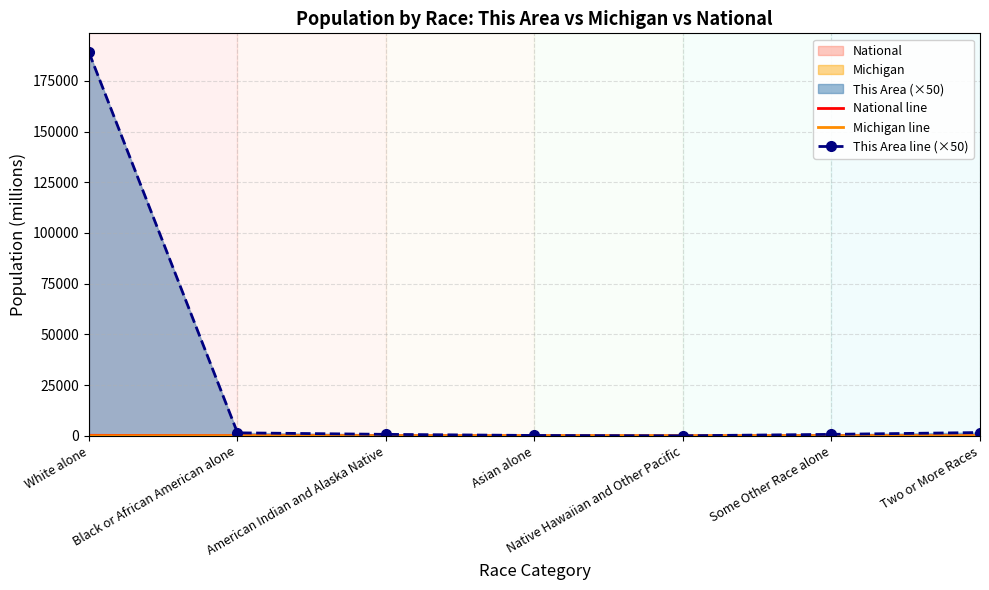

At how many categories does at least one series exceed 147461?

1